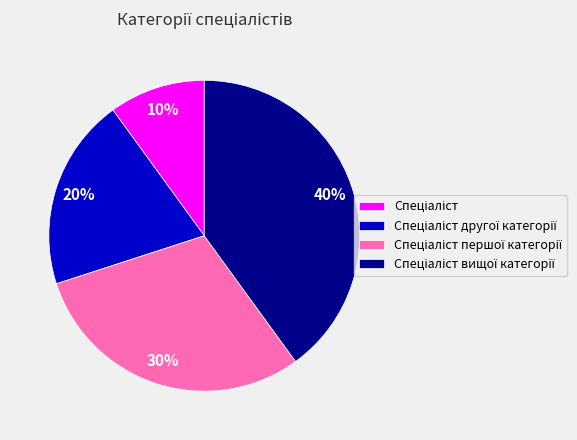

How many segments does this pie chart have?

4